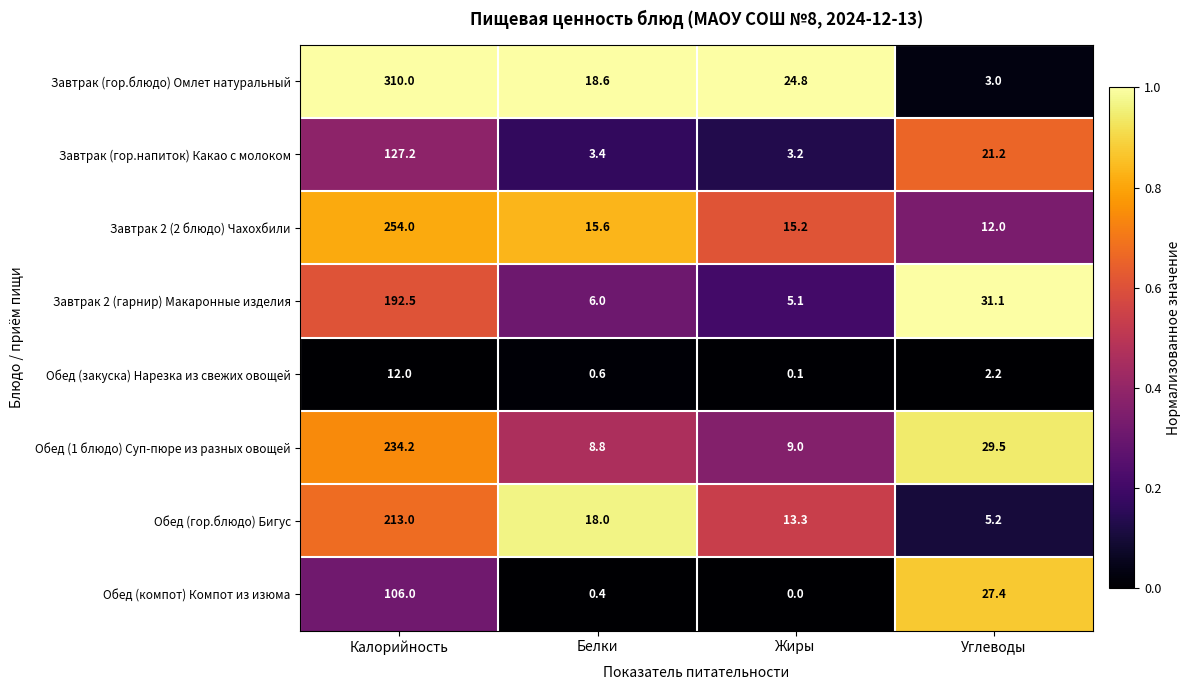

What is the difference between the Завтрак 2 (гарнир) Макаронные изделия values at Жиры and Белки?

0.9